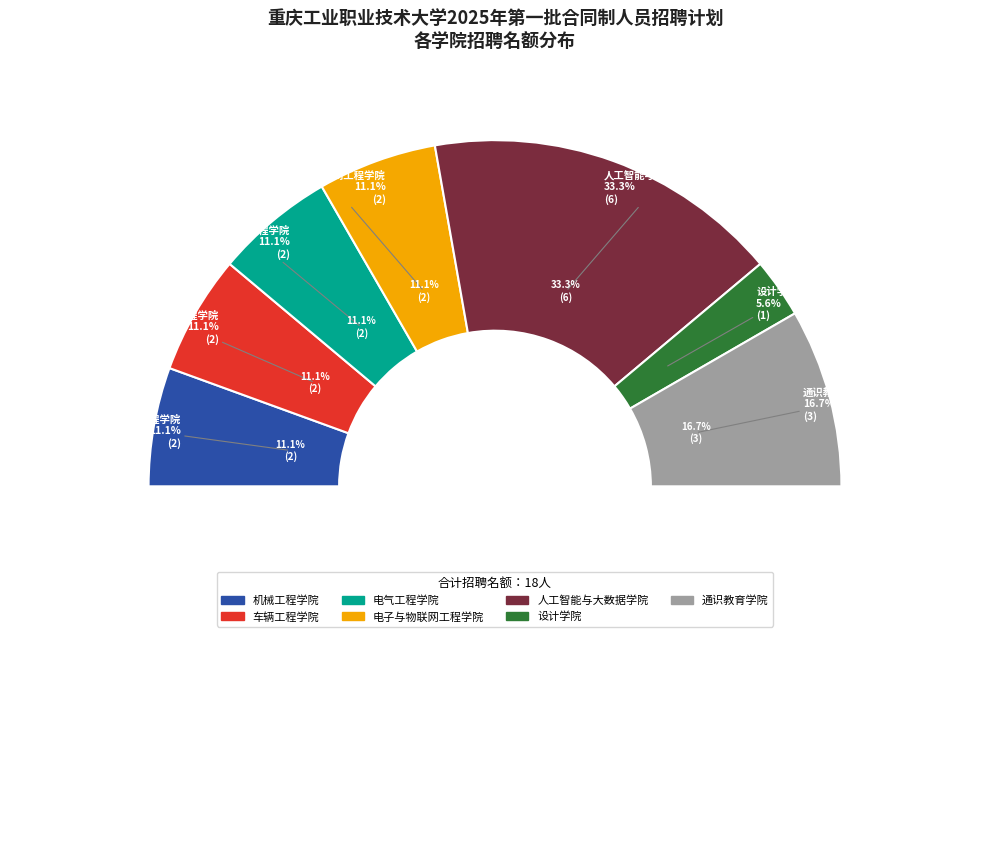

What is the change in value from 人工智能与大数据学院 to 通识教育学院?

-3